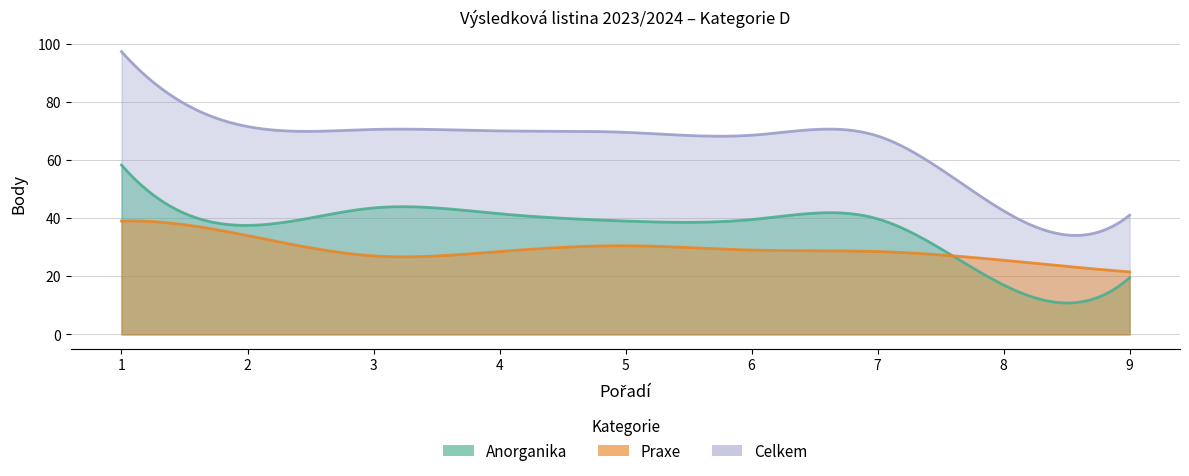

Rank the series by their maximum value, from highest to lowest.

Celkem, Anorganika, Praxe